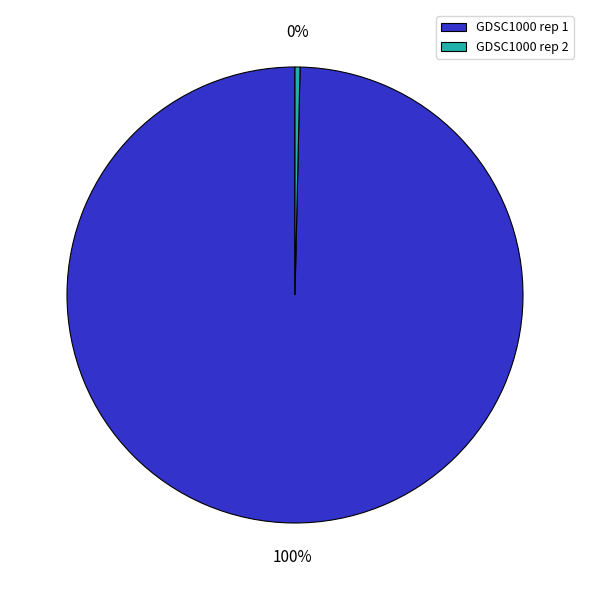

To the nearest percent, what is the combined percentage of GDSC1000 rep 1 and GDSC1000 rep 2?

100%